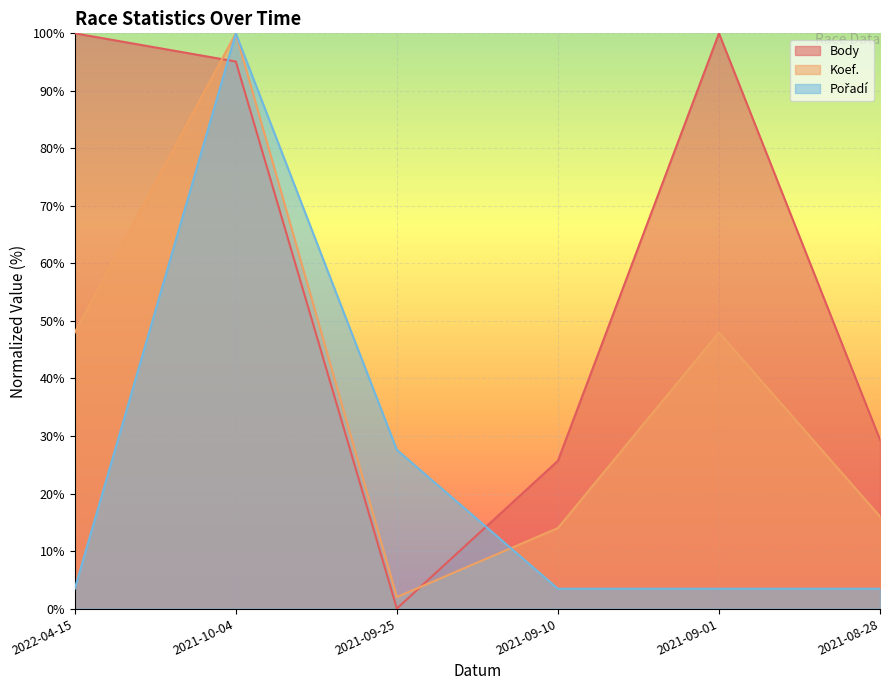

What is the average value of the Koef. series?

38.0